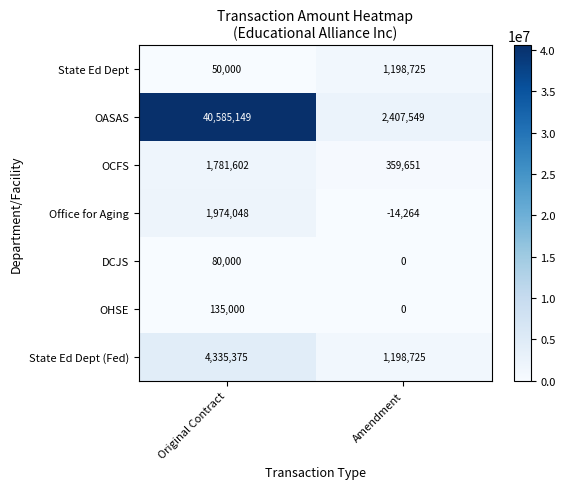

Which series changed the most between Original Contract and Amendment?

OASAS